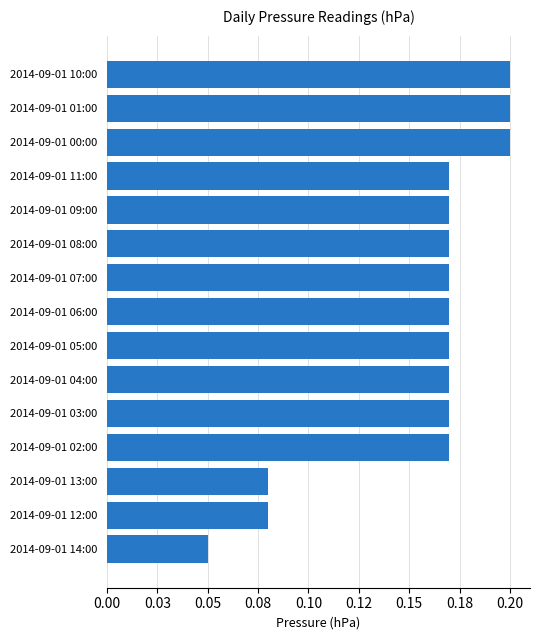

What is the sum of all values?

2.3